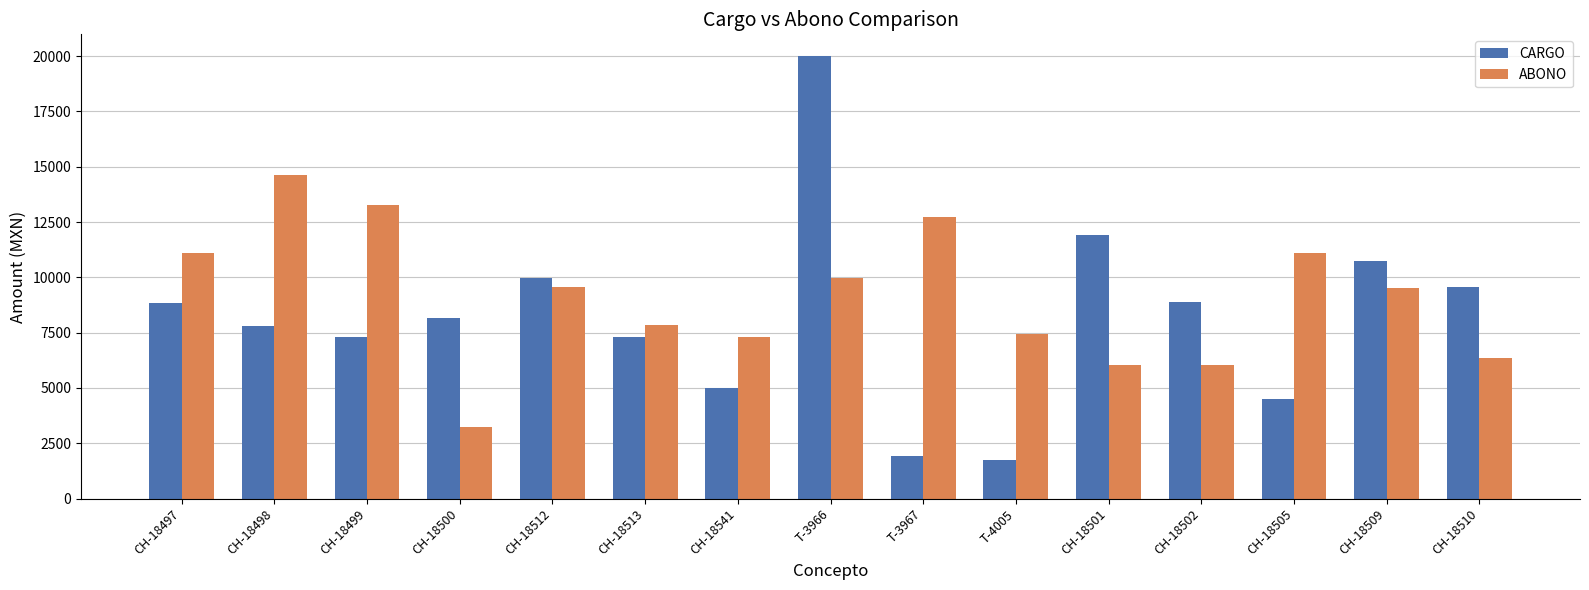

At which category is the sum across all series the highest?

T-3966